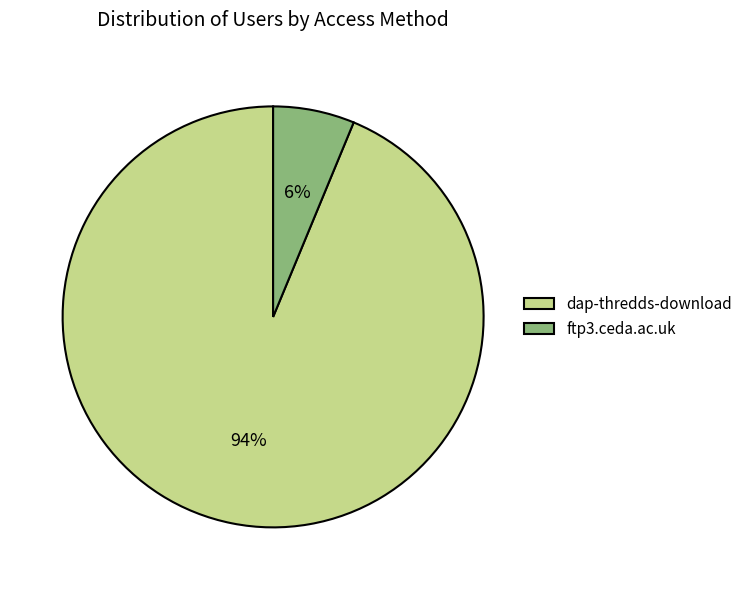

Does dap-thredds-download account for over 50% of the chart?

Yes